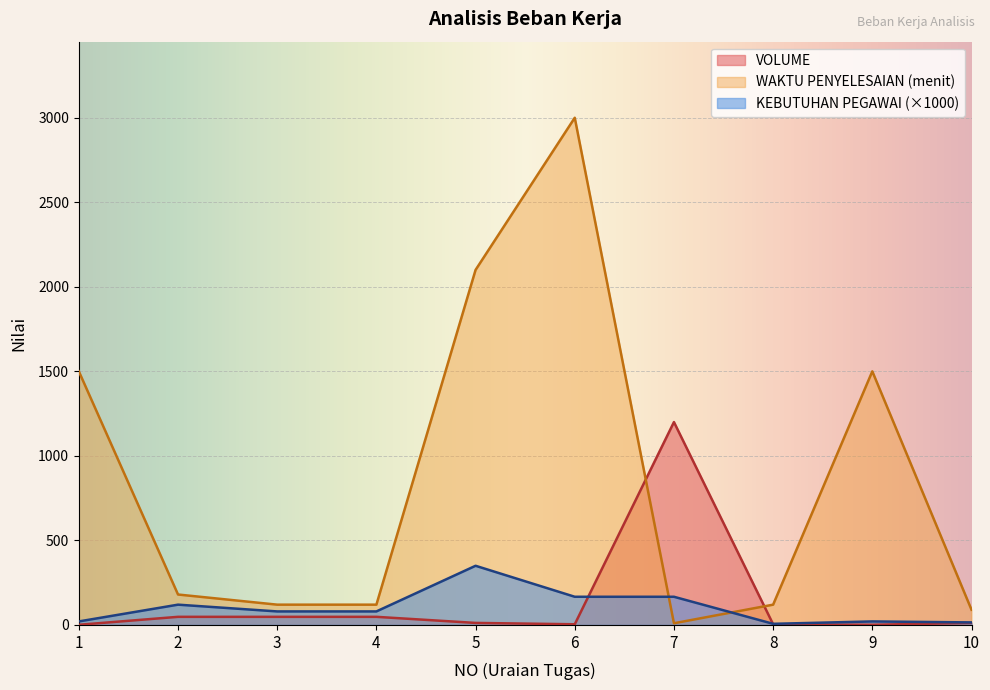

Which series has the largest total across all categories?

WAKTU PENYELESAIAN (menit)